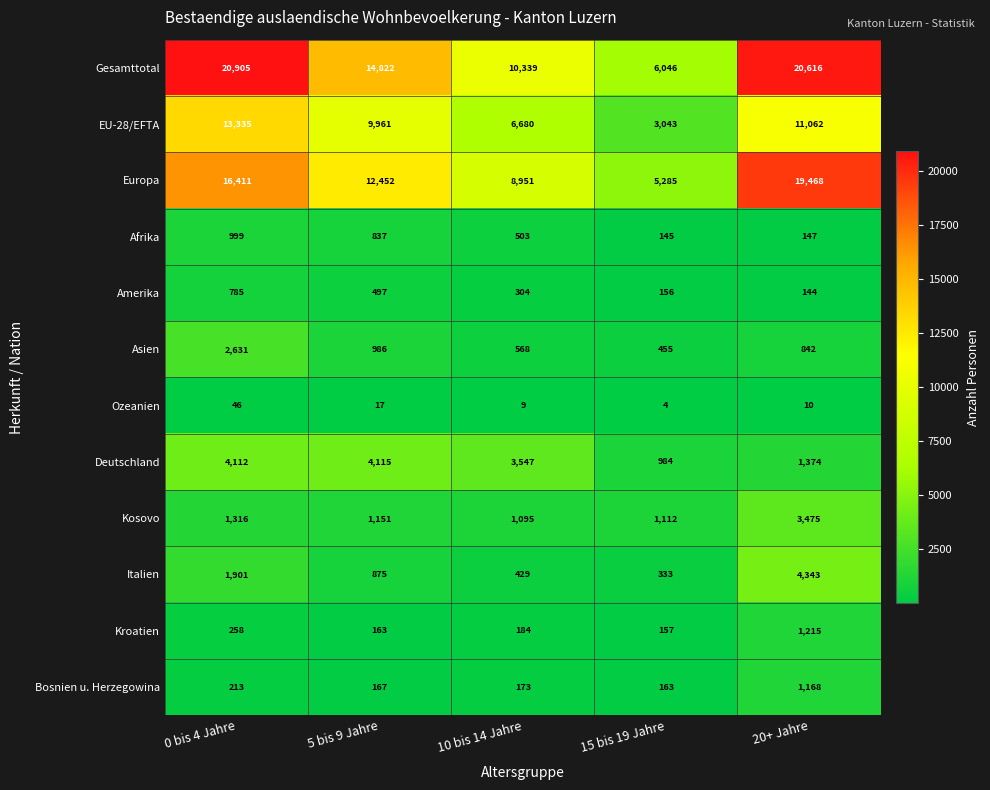

At how many categories does at least one series exceed 4421?

5